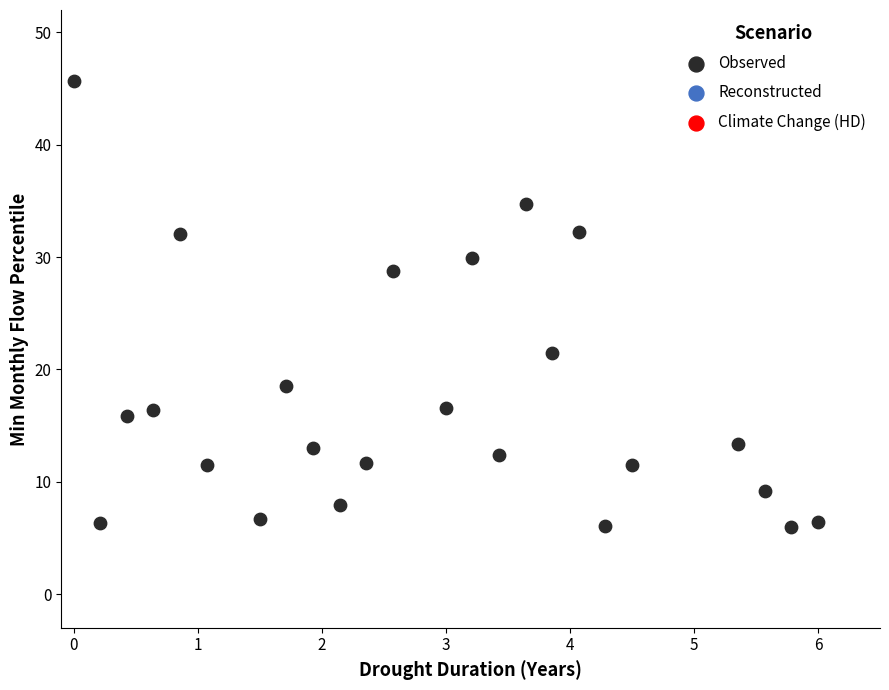

What is the range of X values (max minus min)?

6.0